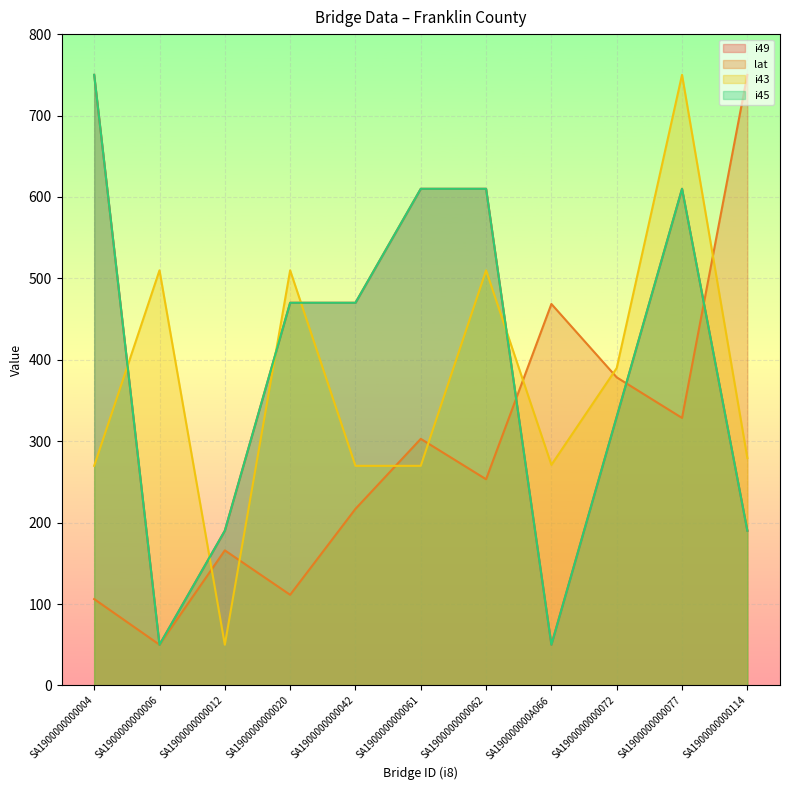

How many series are shown in this chart?

4